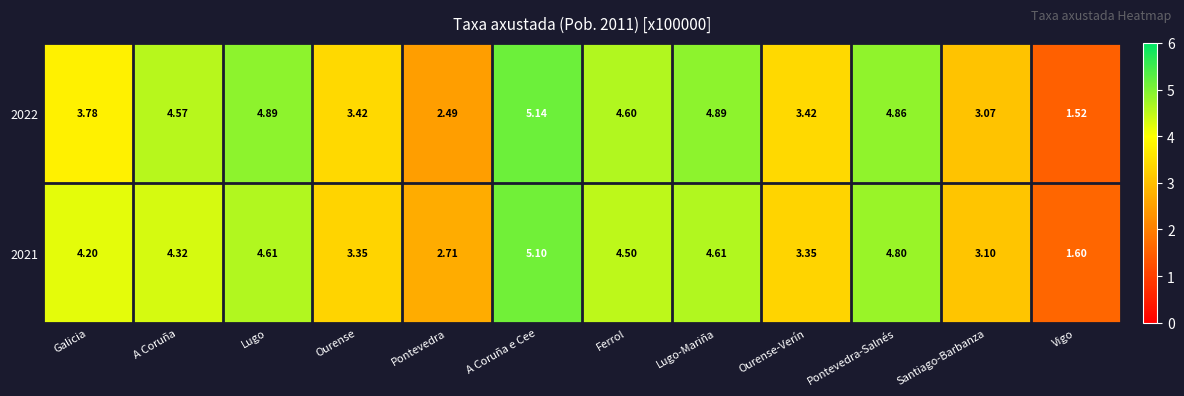

At which category does the chart reach its minimum across all series?

Vigo